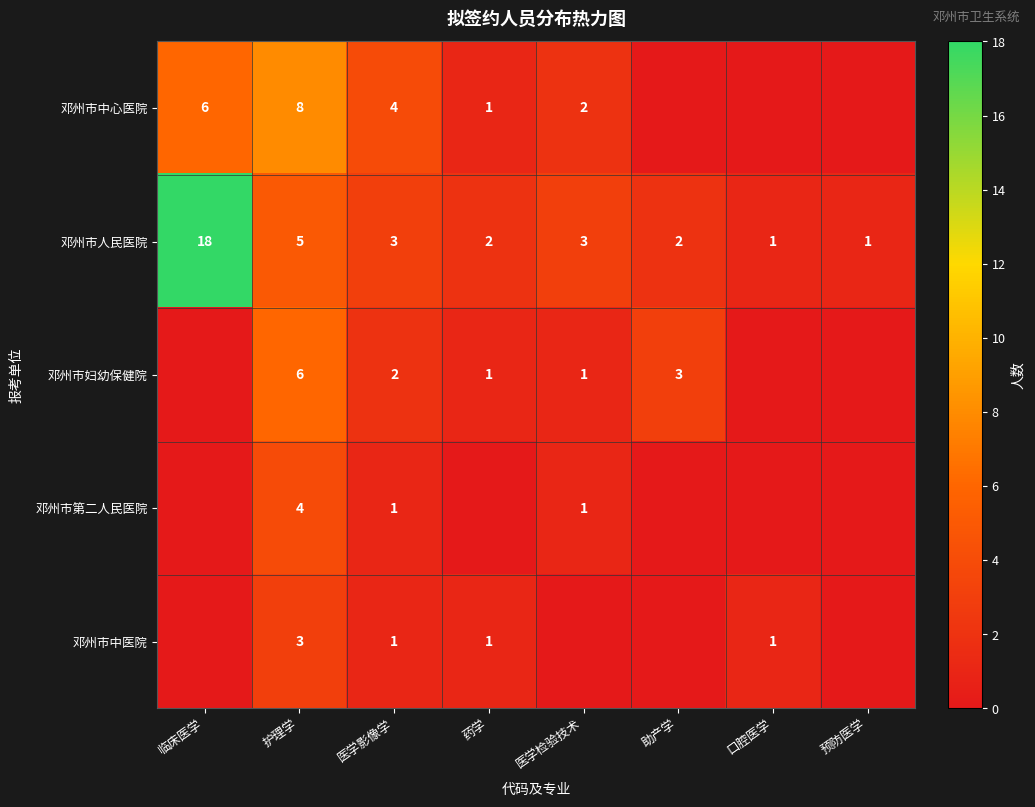

Is it true that 邓州市第二人民医院 equals 1 at 医学检验技术?

True